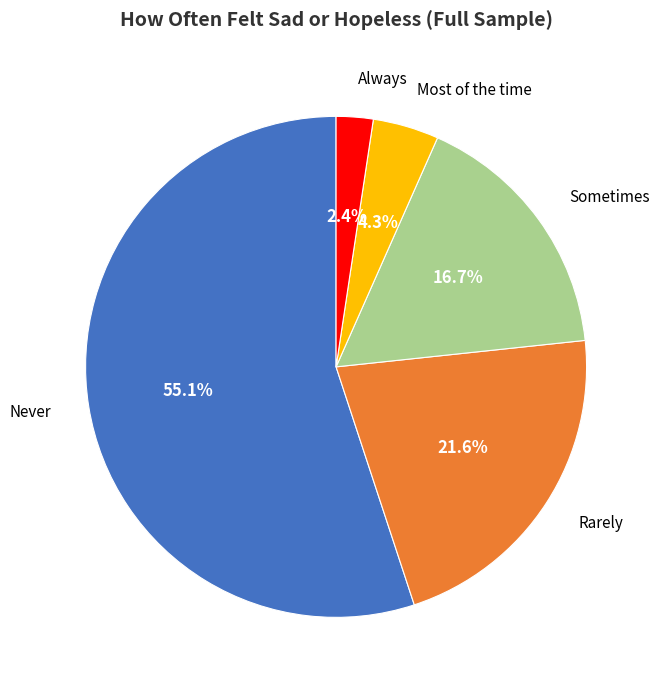

What percentage is the Most of the time slice, to the nearest percent?

4%